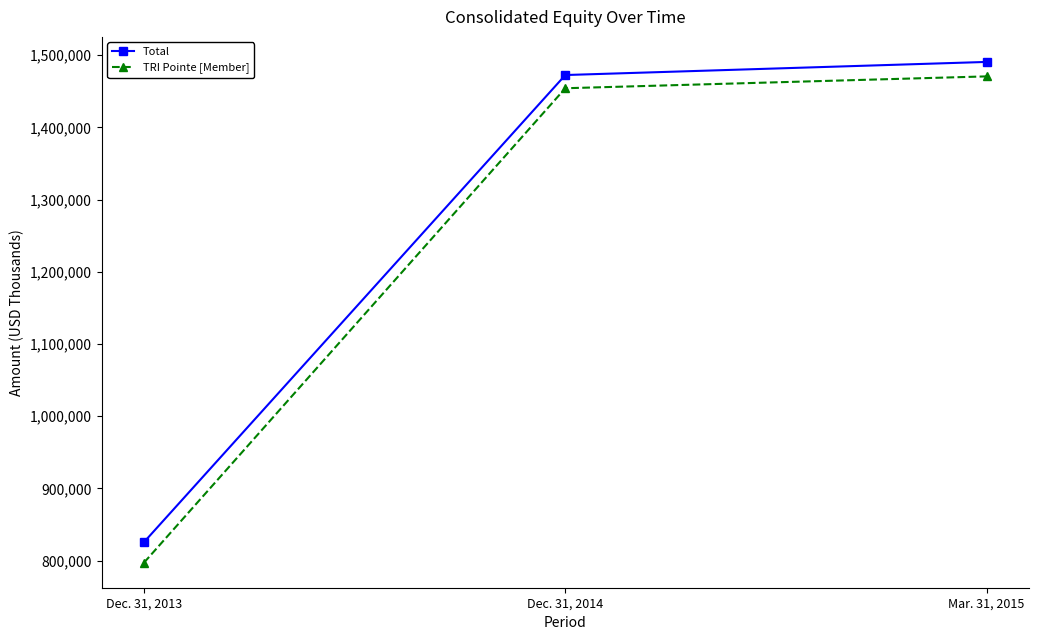

How many data points in Total are less than 1472476?

1